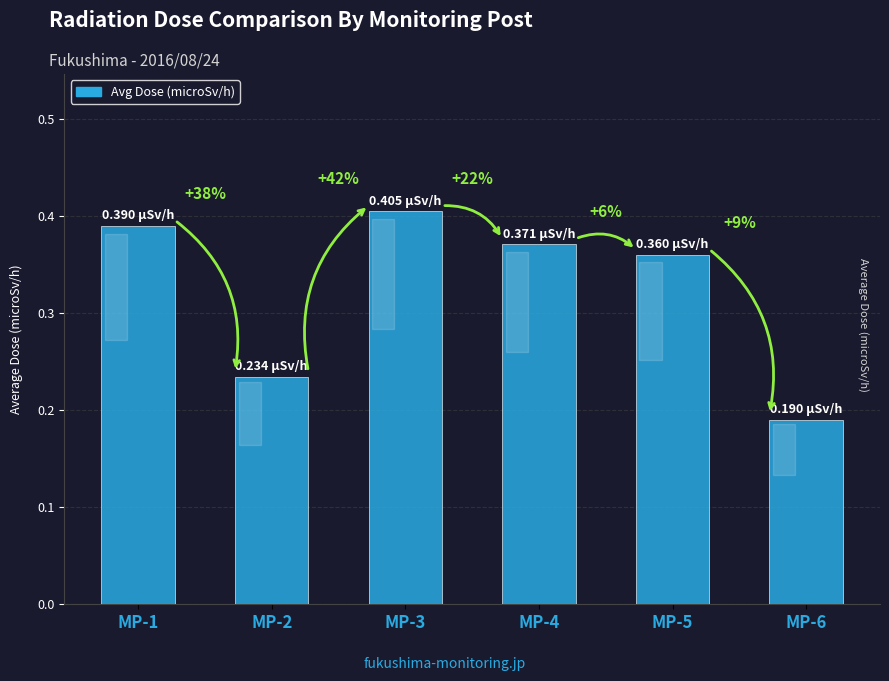

Does the chart contain any negative values?

No